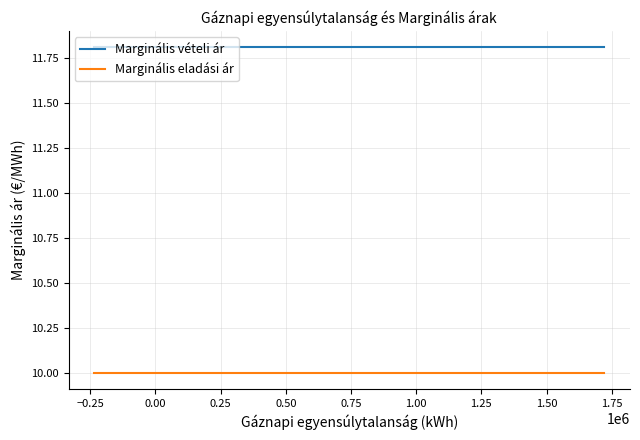

List the series in order of their overall mean, lowest first.

Marginális eladási ár, Marginális vételi ár